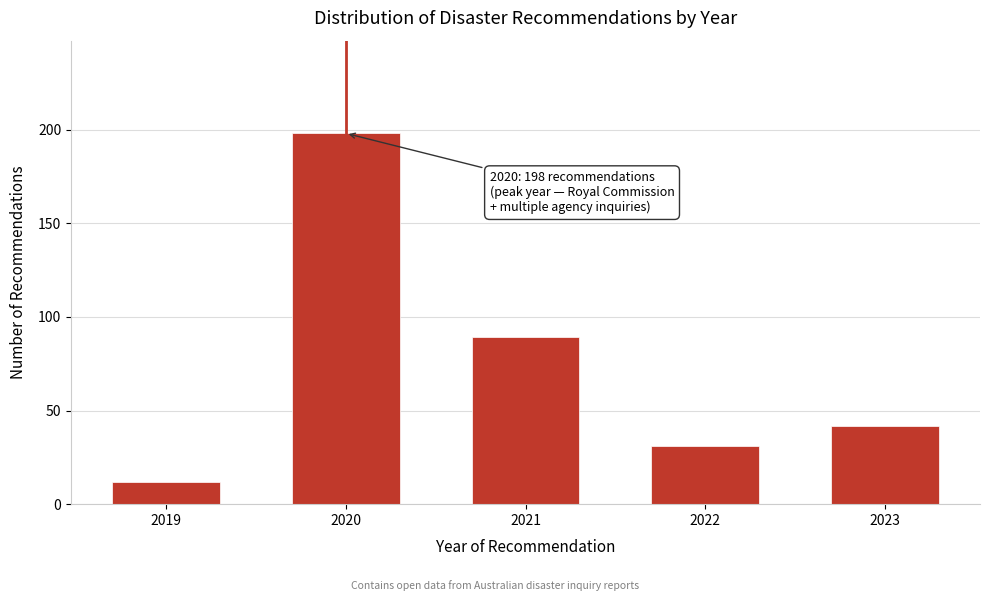

Reading left to right, extract all data points from this chart.

2019=12	2020=198	2021=89	2022=31	2023=42